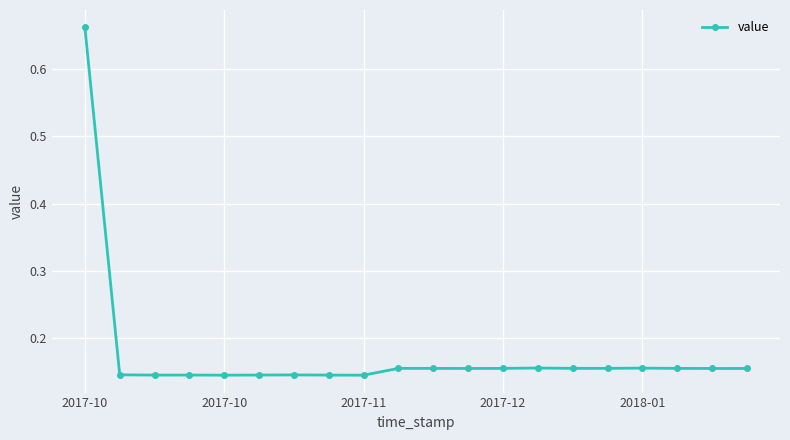

True or false: there are more than 1 points higher than both neighbors.

True